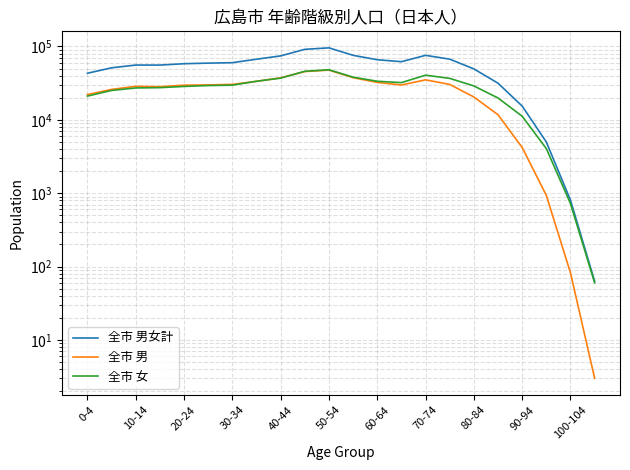

At how many categories does at least one series exceed 5572?

19